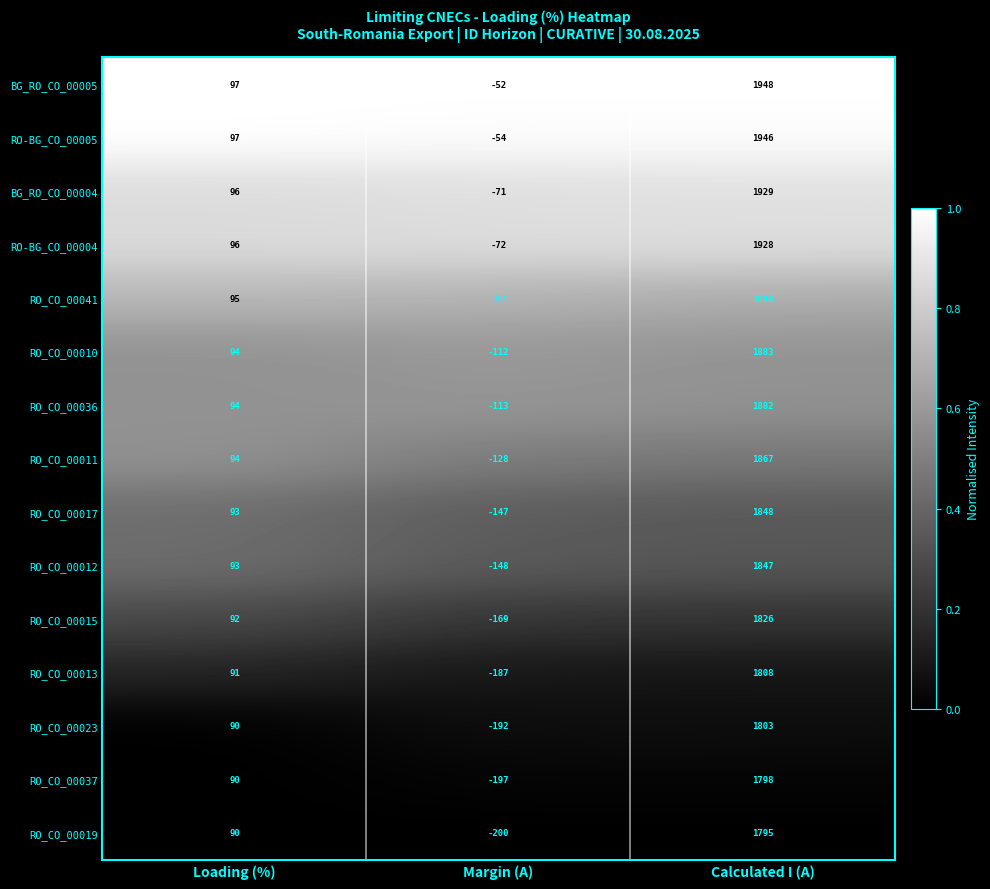

What is the difference between the maximum and minimum values in the RO_CO_00023 series?

1995